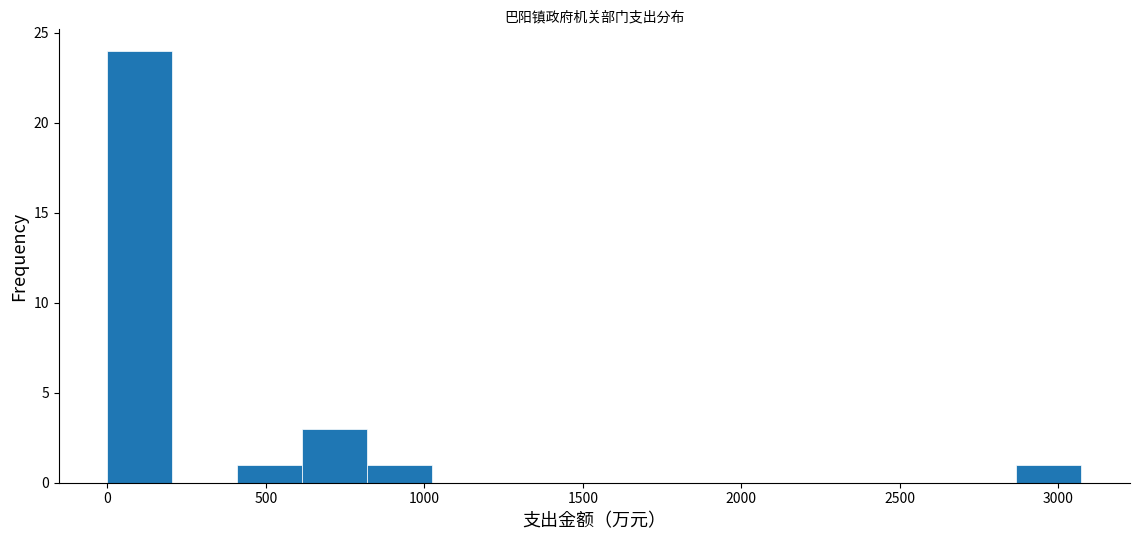

Reading left to right, transcribe this chart: for each bar, give the range it covers on the x-axis and its height. Neither the bar edges nor the heights are printed on the chart, so give them approximately, as read against the axes.

0 to 200: 24
200 to 400: 0
400 to 600: 1
600 to 800: 3
800 to 1000: 1
1000 to 1250: 0
1250 to 1450: 0
1450 to 1650: 0
1650 to 1850: 0
1850 to 2050: 0
2050 to 2250: 0
2250 to 2450: 0
2450 to 2650: 0
2650 to 2850: 0
2850 to 3050: 1